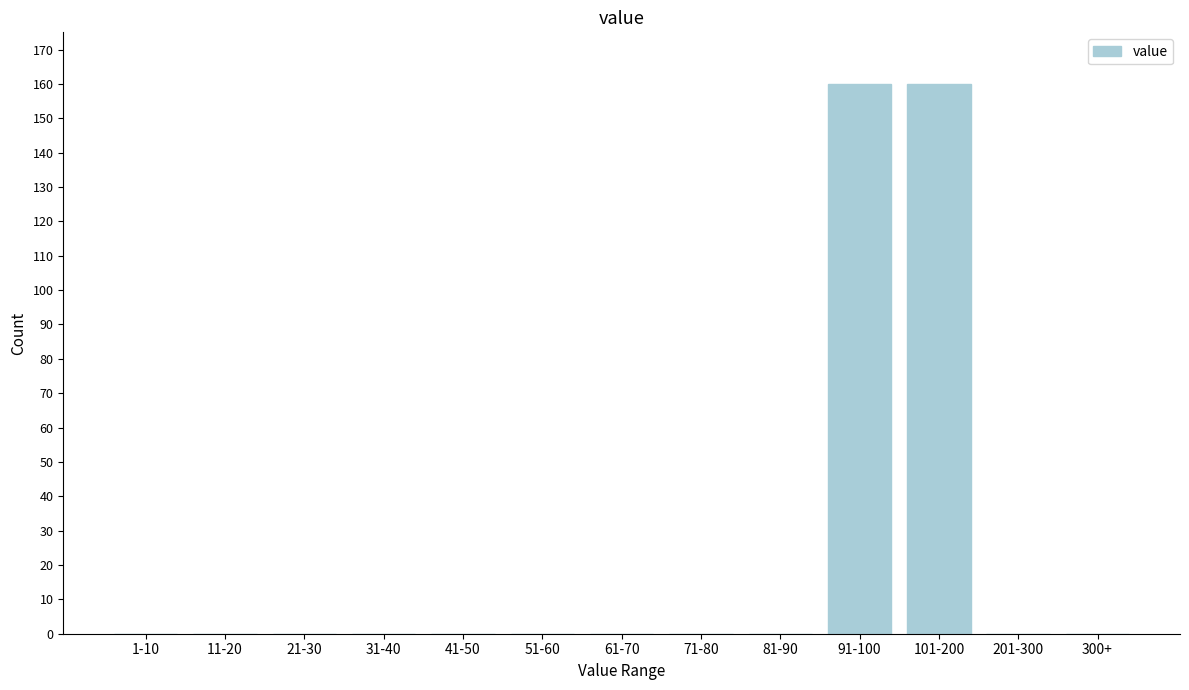

Reading right to left, list all the values displayed in this chart.

300+=0	201-300=0	101-200=160	91-100=160	81-90=0	71-80=0	61-70=0	51-60=0	41-50=0	31-40=0	21-30=0	11-20=0	1-10=0